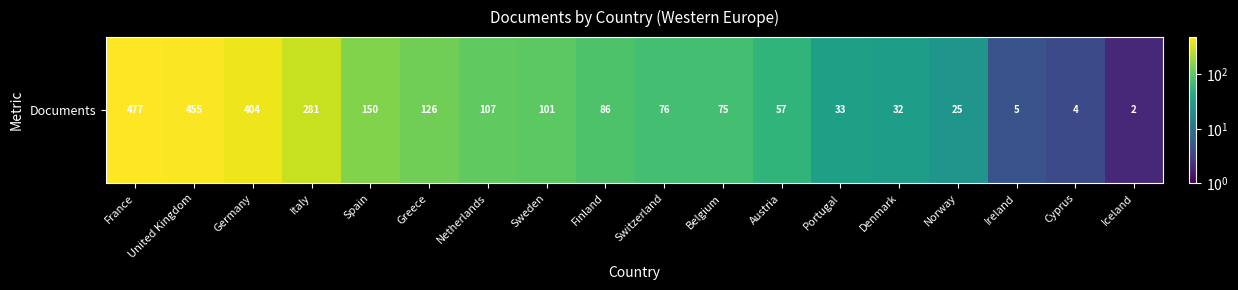

What is the greatest value displayed?

477